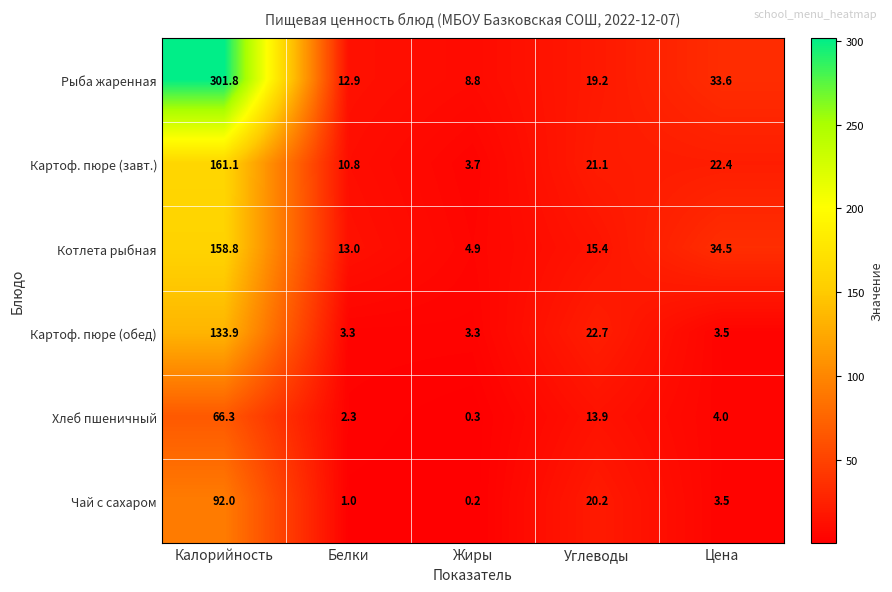

What is the total value across all series at Калорийность?

913.9